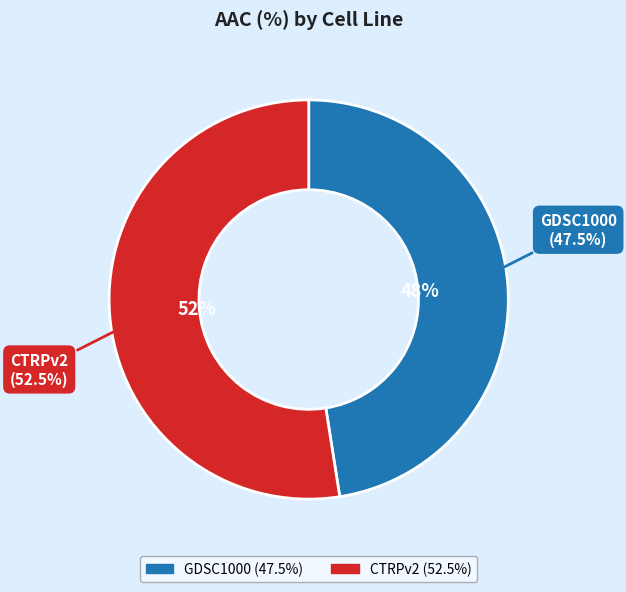

The CTRPv2 slice represents 38% of the pie. True or false?

False